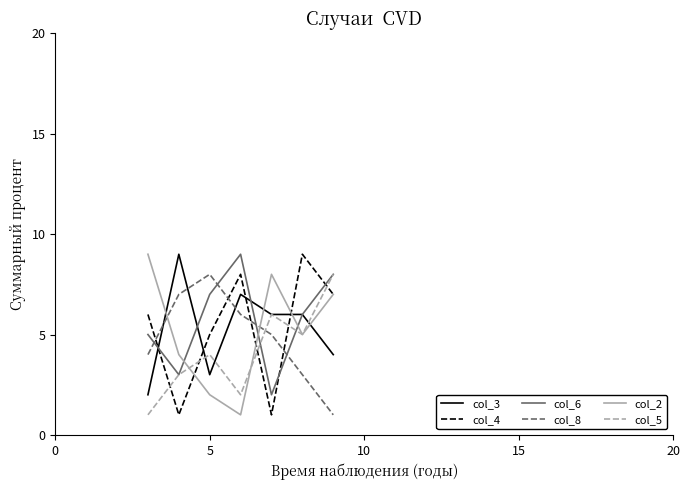

True or false: col_5 and col_4 intersect in this chart.

True